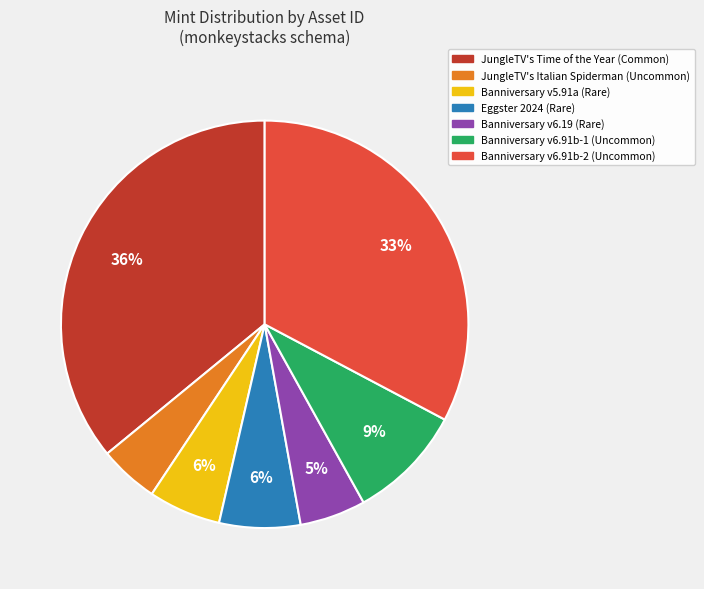

How many segments does this pie chart have?

7